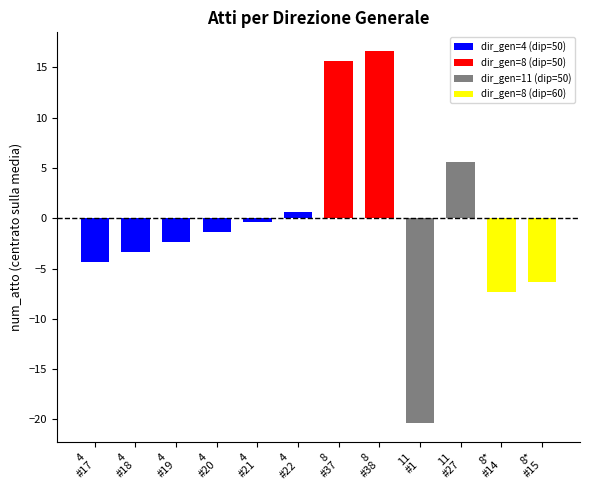

Which category has the lowest value across all series?

11
#1